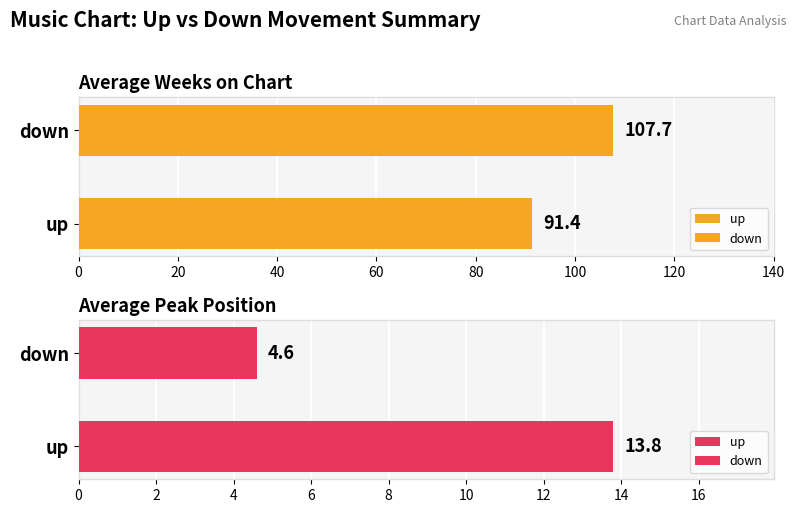

How many series are shown in this chart?

2